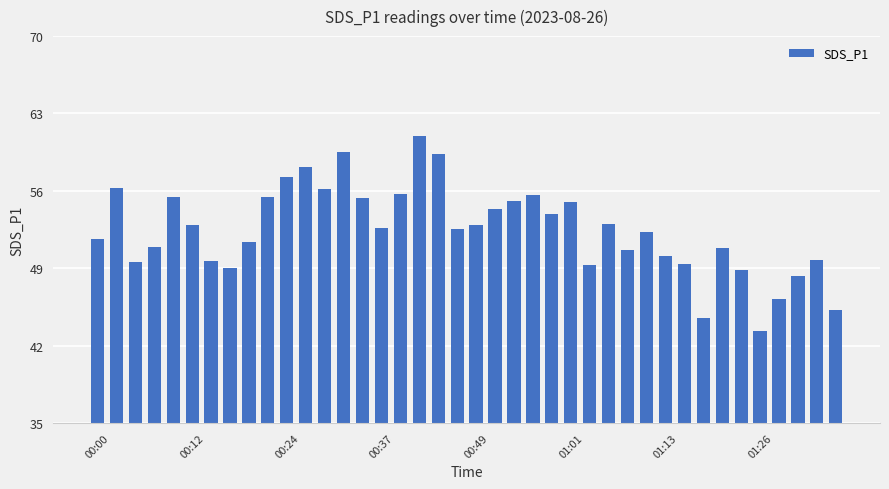

What is the average value?

52.5